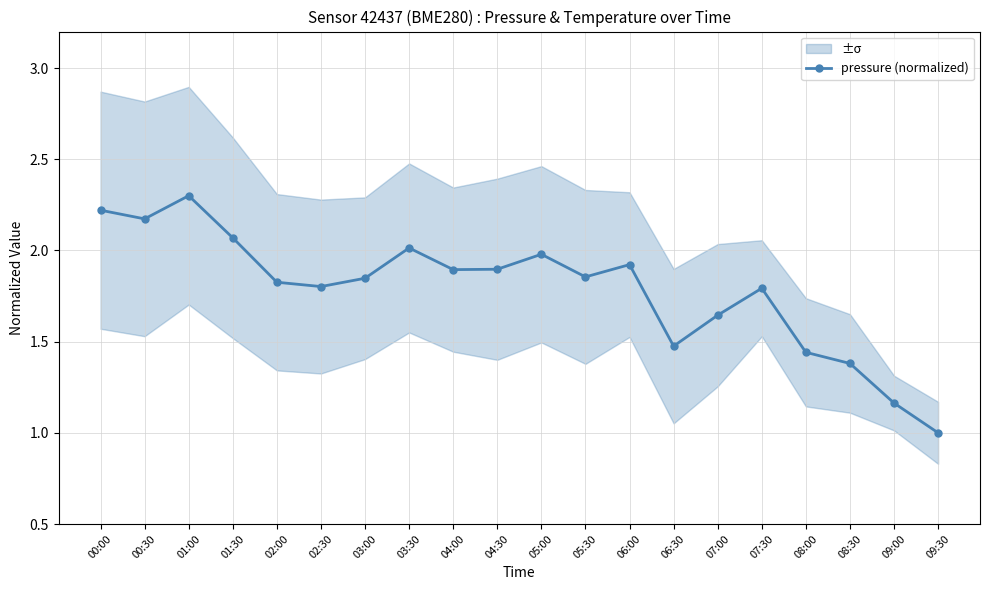

What is the label of the 20th point from the right?

00:00